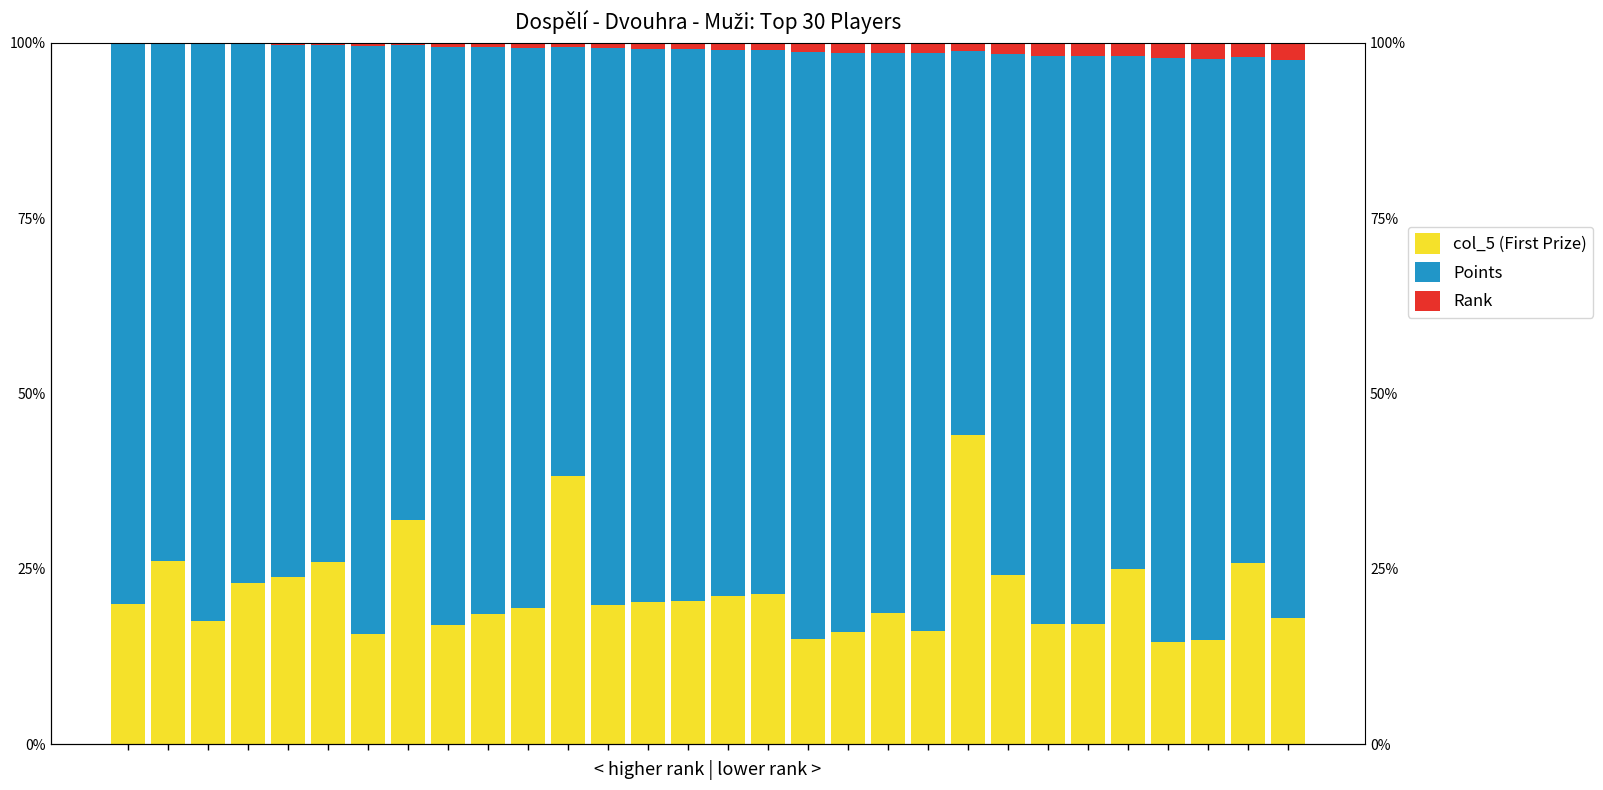

What is the value of the col_5 (First Prize) bar at the 20th from the left?

18.7